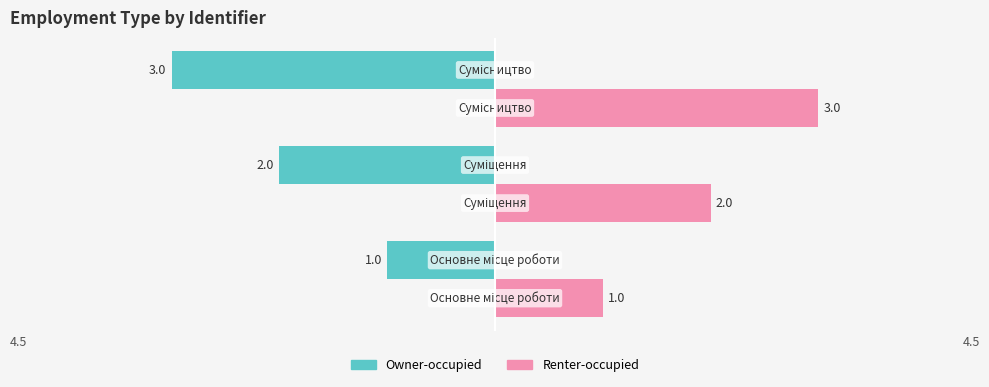

How many Owner-occupied values are between -3 and -1?

3